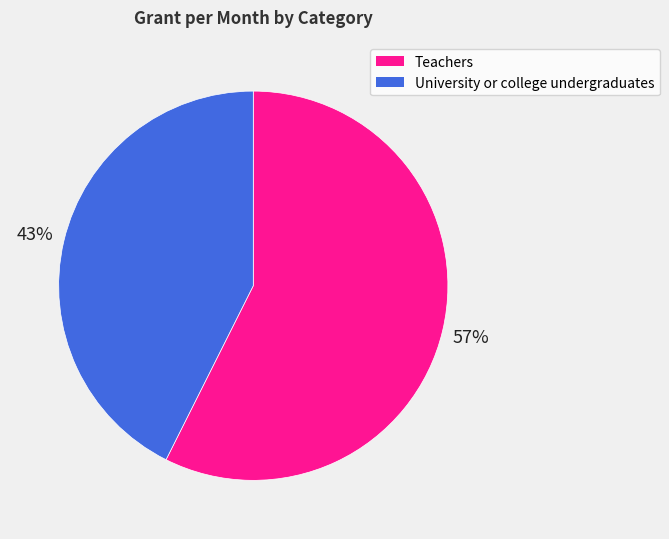

To the nearest percent, what is the combined percentage of Teachers and University or college undergraduates?

100%